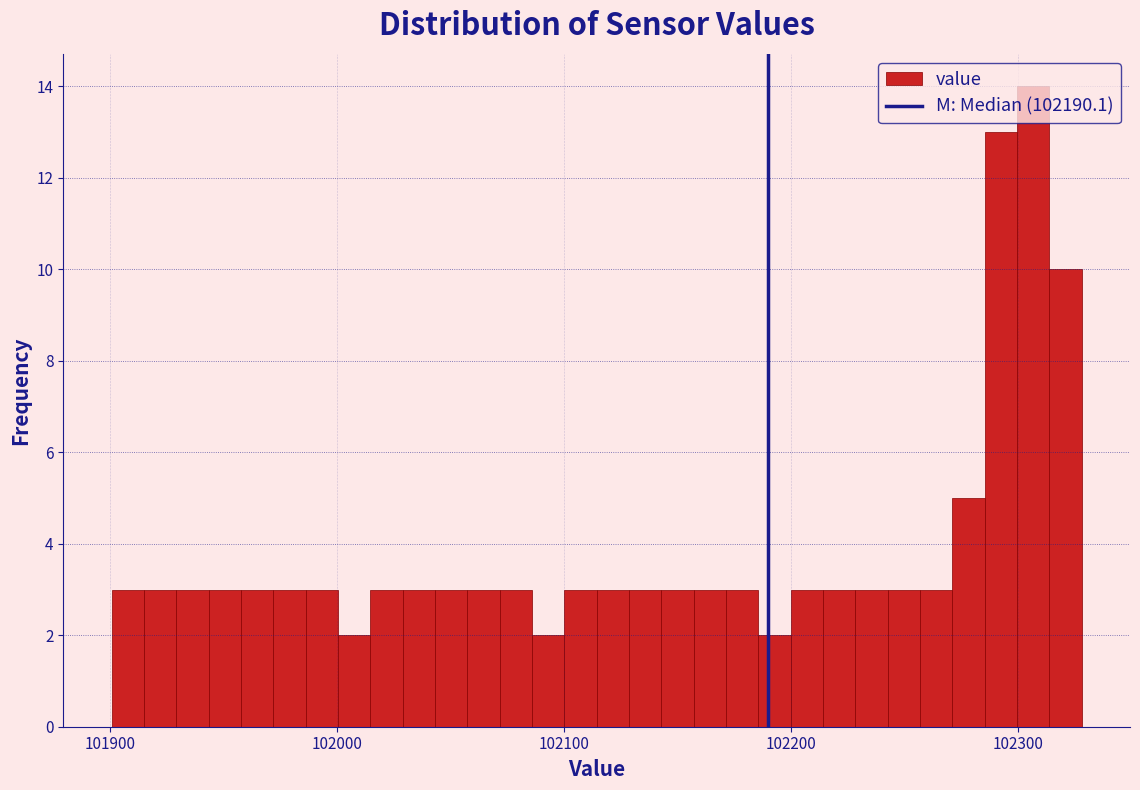

Read against the x-axis, roughly where is the centre of the tallest bar?

102310